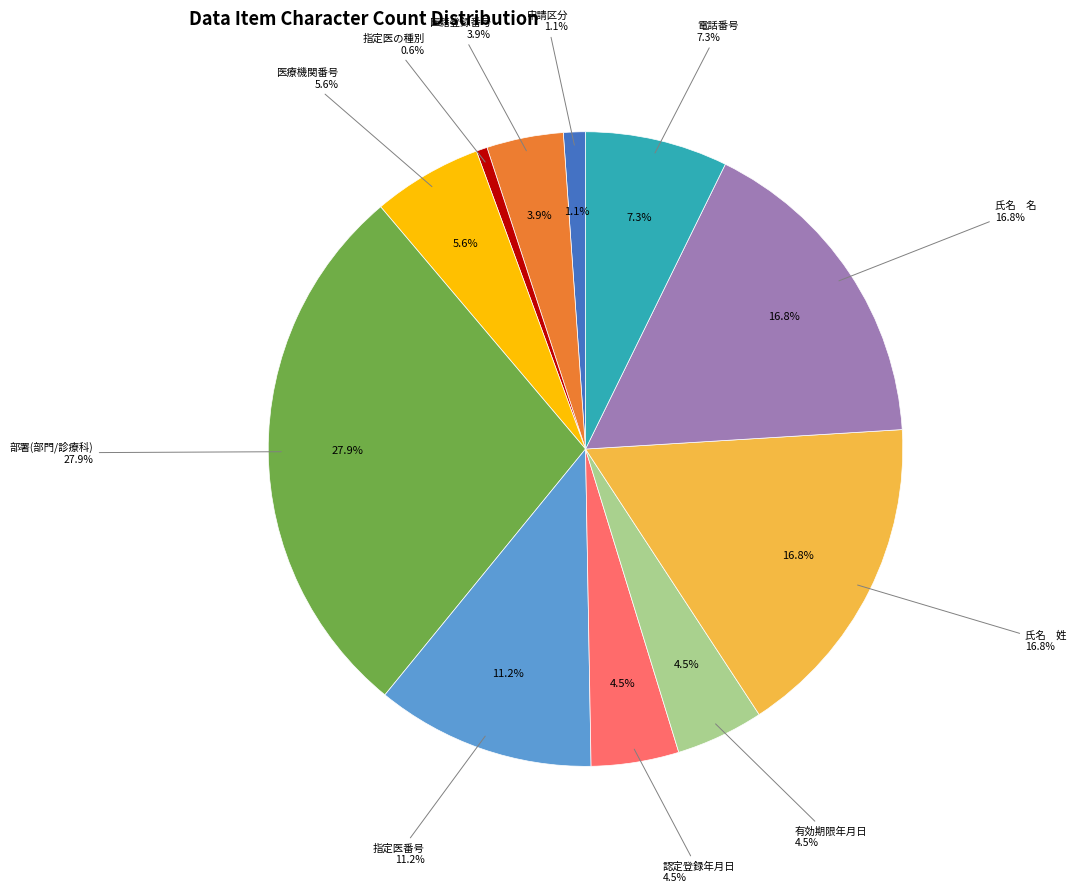

Count the number of slices in the pie.

11